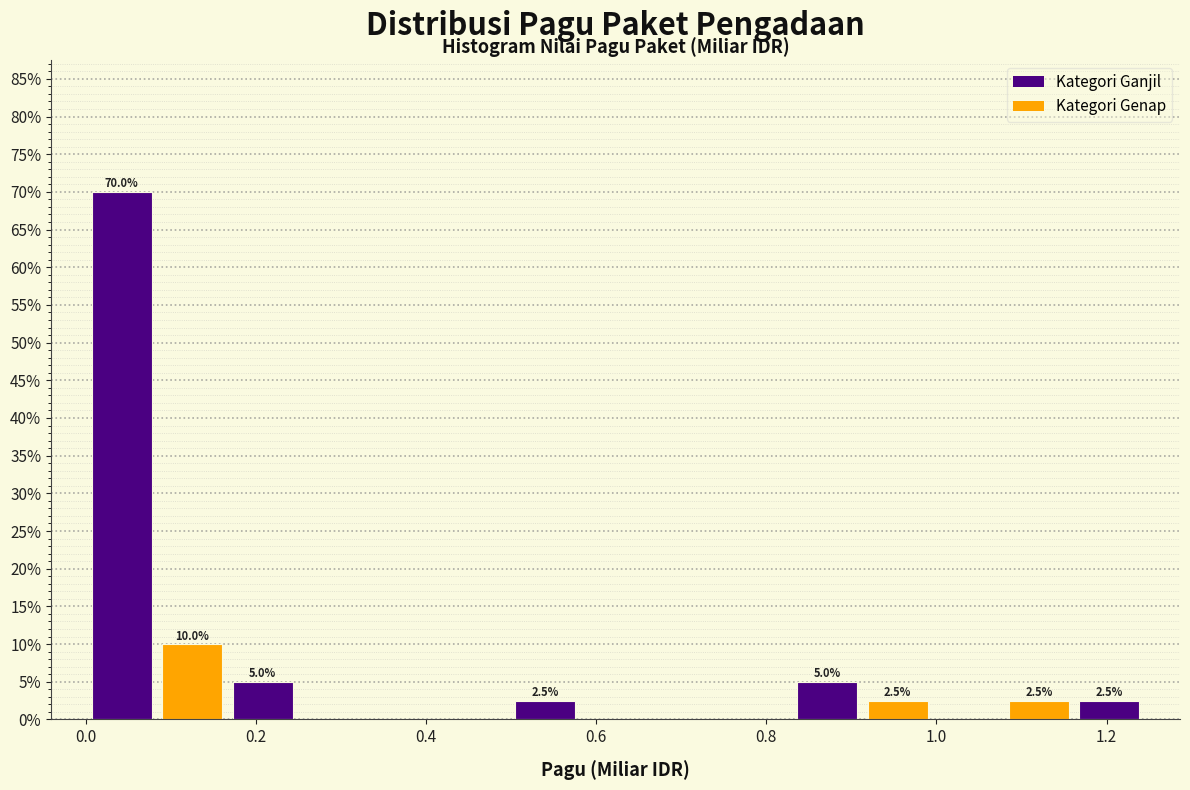

Which range on the x-axis has the tallest bar?

0.00 to 0.08